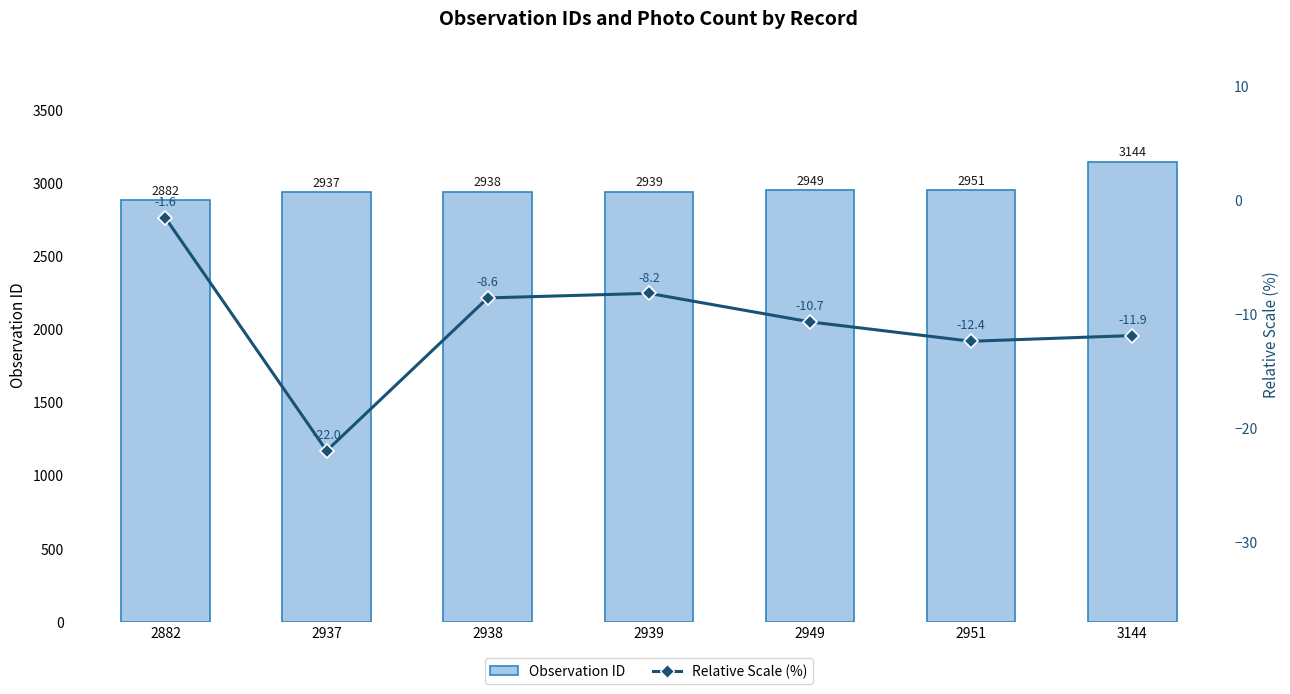

Between 3144 and 2938, which is larger?

3144